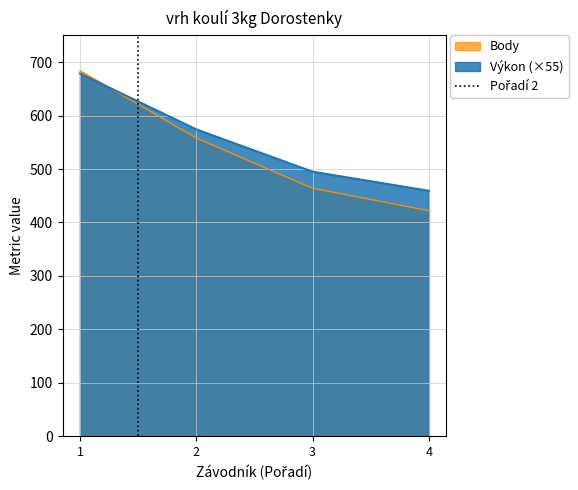

Rank the categories by Body value from highest to lowest.

1, 2, 3, 4